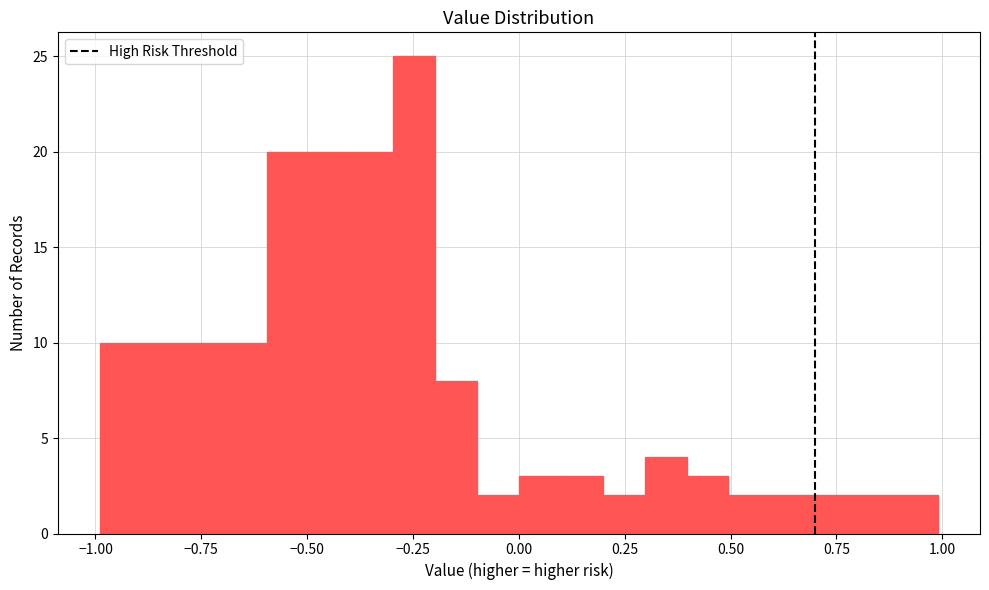

Around what value on the x-axis is the tallest bar? Give the approximate position of its centre, as read against the axis.

-0.25